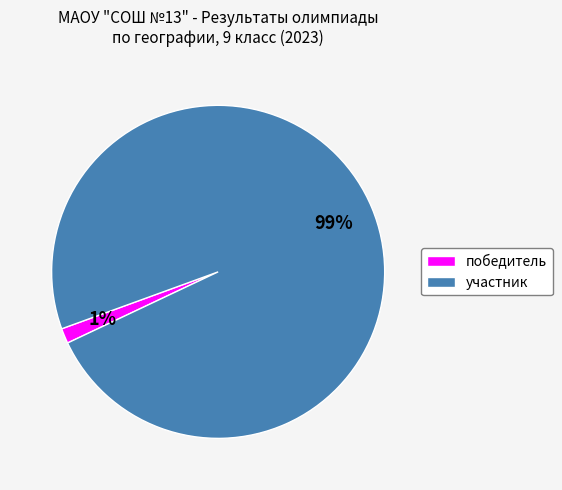

Does участник represent more than half of the total?

Yes